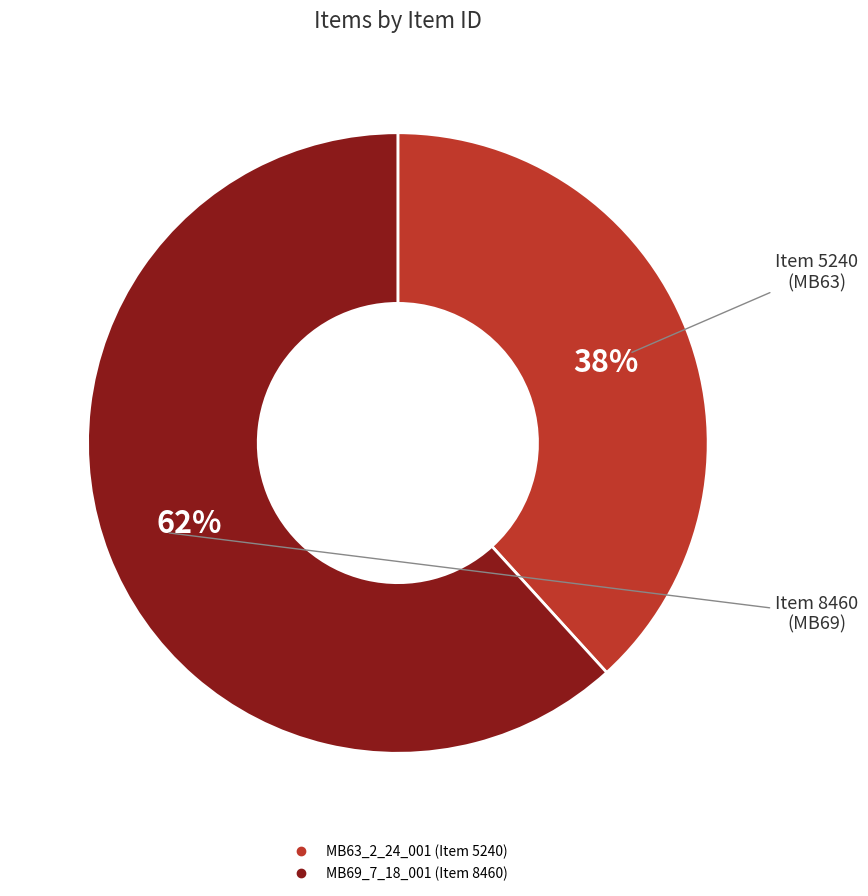

Which category accounts for the majority?

MB69_7_18_001 (Item 8460)